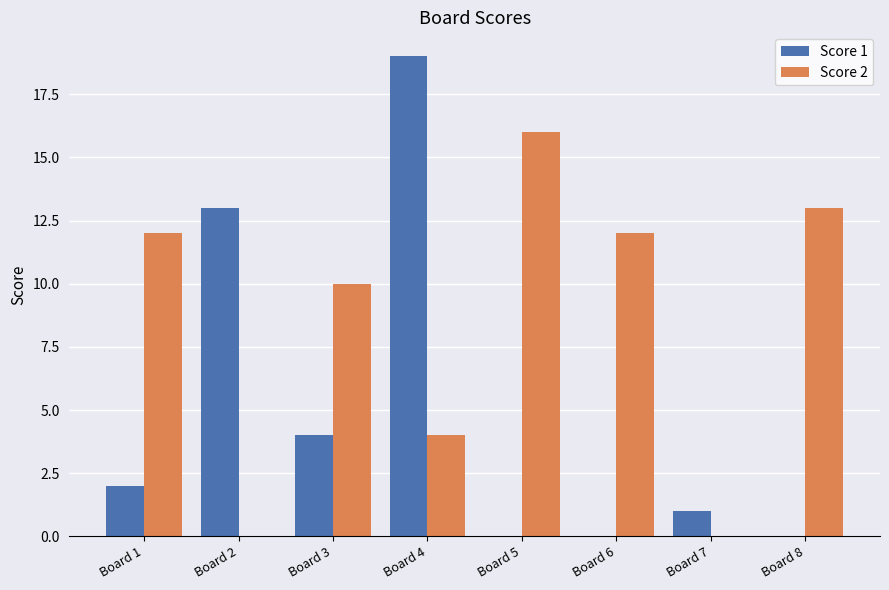

Does the chart contain stacked bars?

No